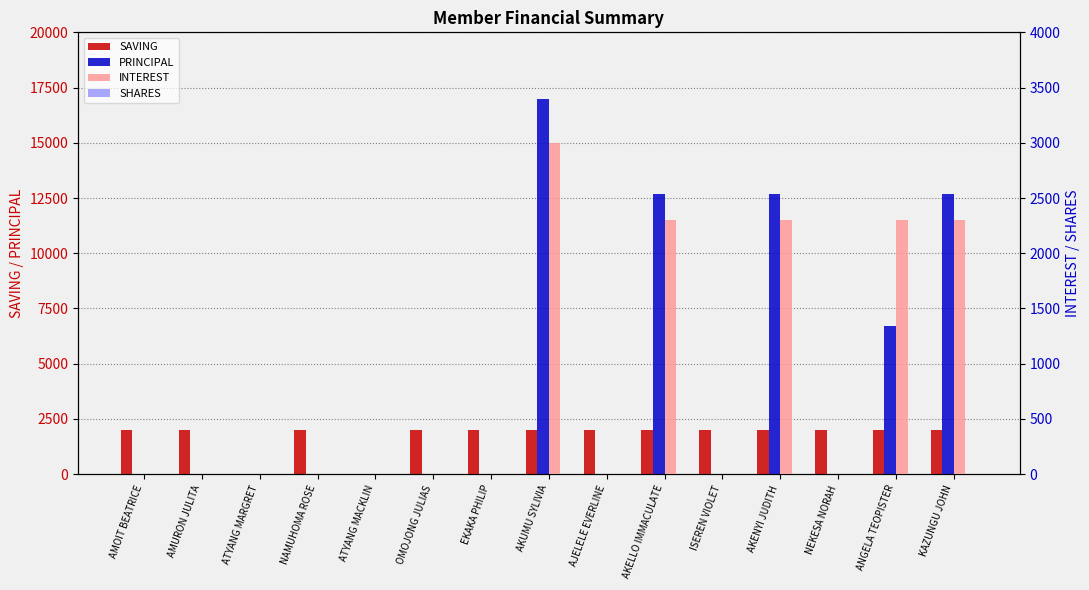

At which category is the sum across all series the highest?

AKUMU SYLIVIA